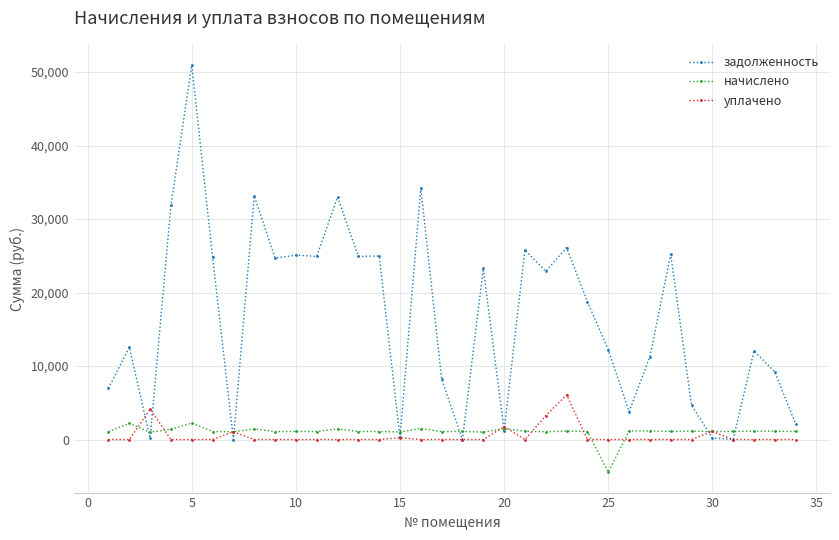

True or false: задолженность has more than 0 interior local peaks.

True